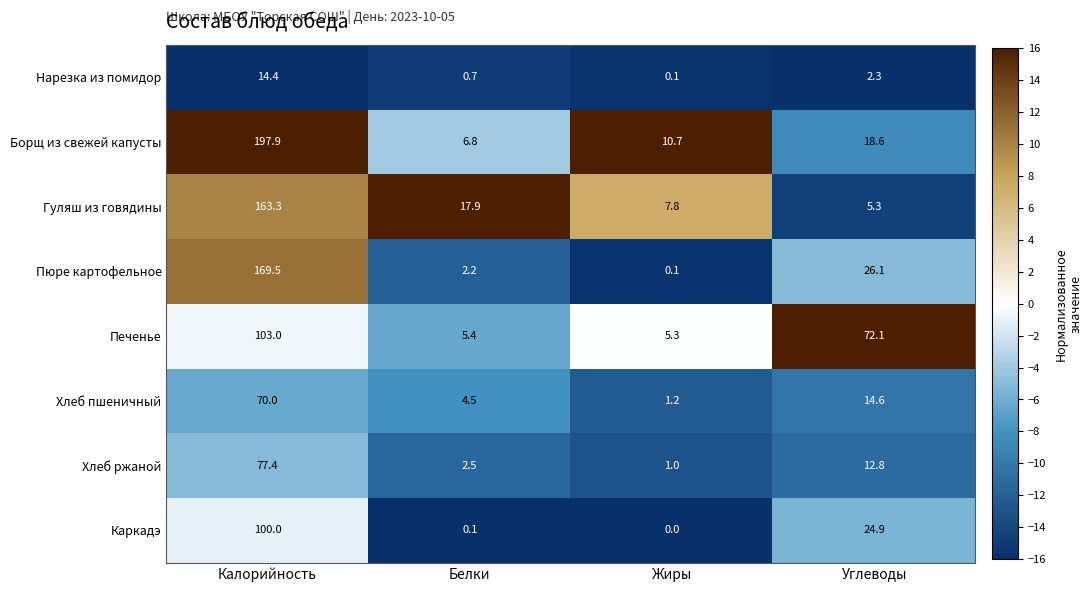

What is the total value across all series at Белки?

40.1